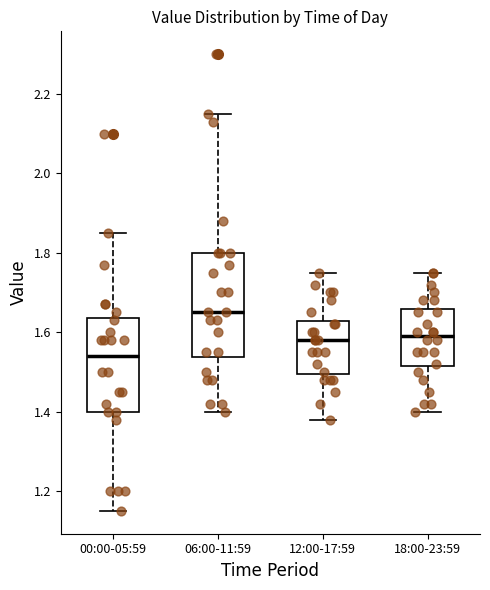

Reading left to right, transcribe this box plot: for each box, give where its median line is, the range the box spans, and where its two whiskers end, as read against the y-axis. The values are not printed on the chart, so give them approximately, as read against the axis.

00:00-05:59: median 1.54, box 1.40 to 1.64, whiskers 1.16 to 1.86
06:00-11:59: median 1.66, box 1.54 to 1.80, whiskers 1.40 to 2.16
12:00-17:59: median 1.58, box 1.50 to 1.62, whiskers 1.38 to 1.76
18:00-23:59: median 1.60, box 1.52 to 1.66, whiskers 1.40 to 1.76